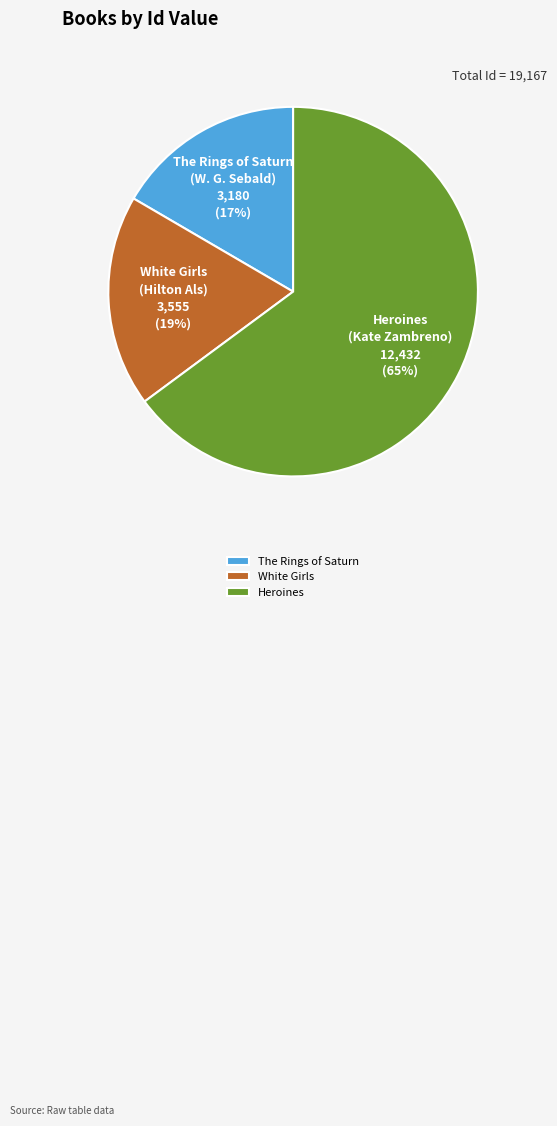

How many segments does this pie chart have?

3